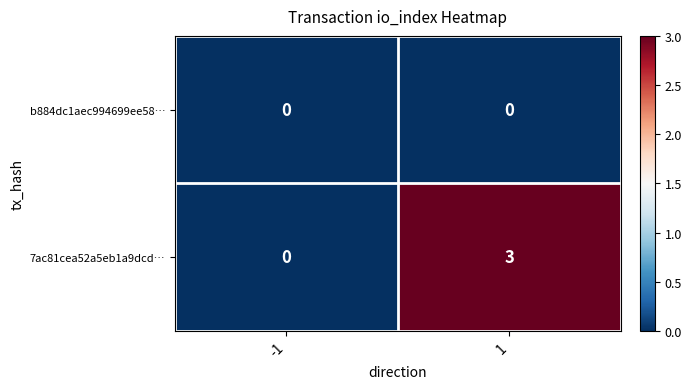

At which category is the sum across all series the highest?

1